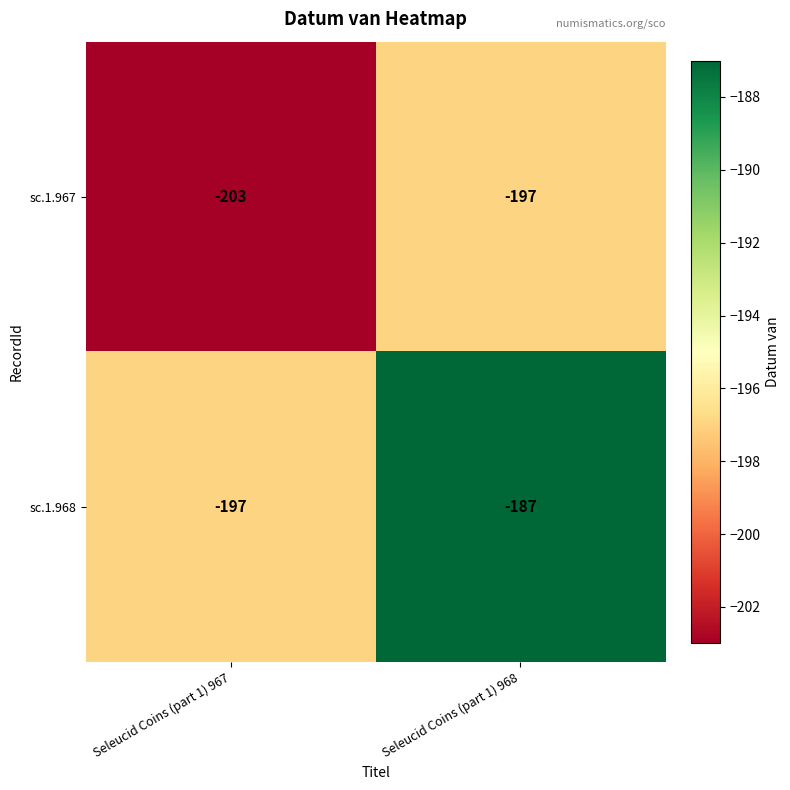

The value of sc.1.967 at Seleucid Coins (part 1) 967 is -203. True or false?

True